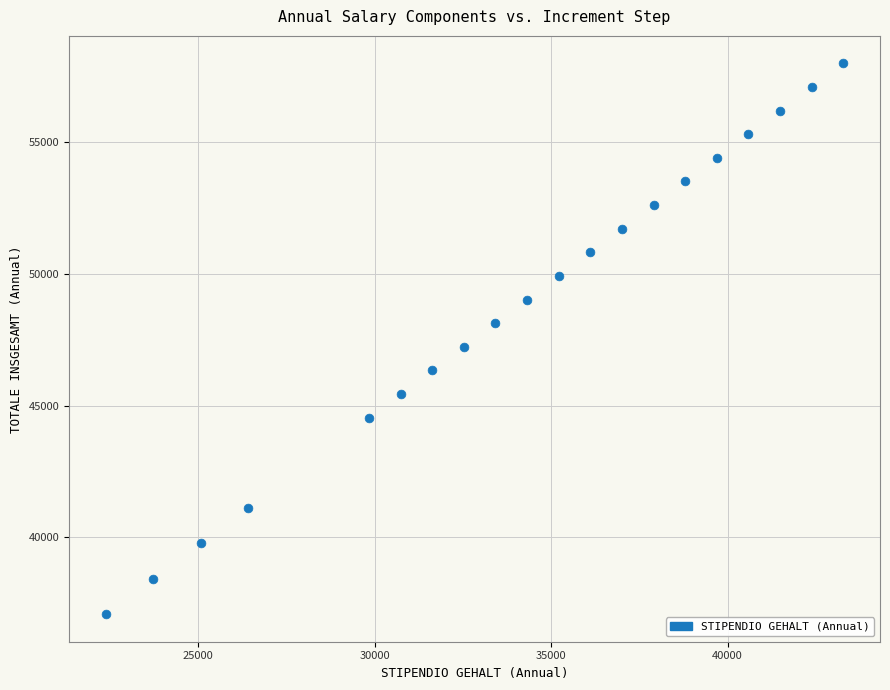

What is the range of X values (max minus min)?

20884.6